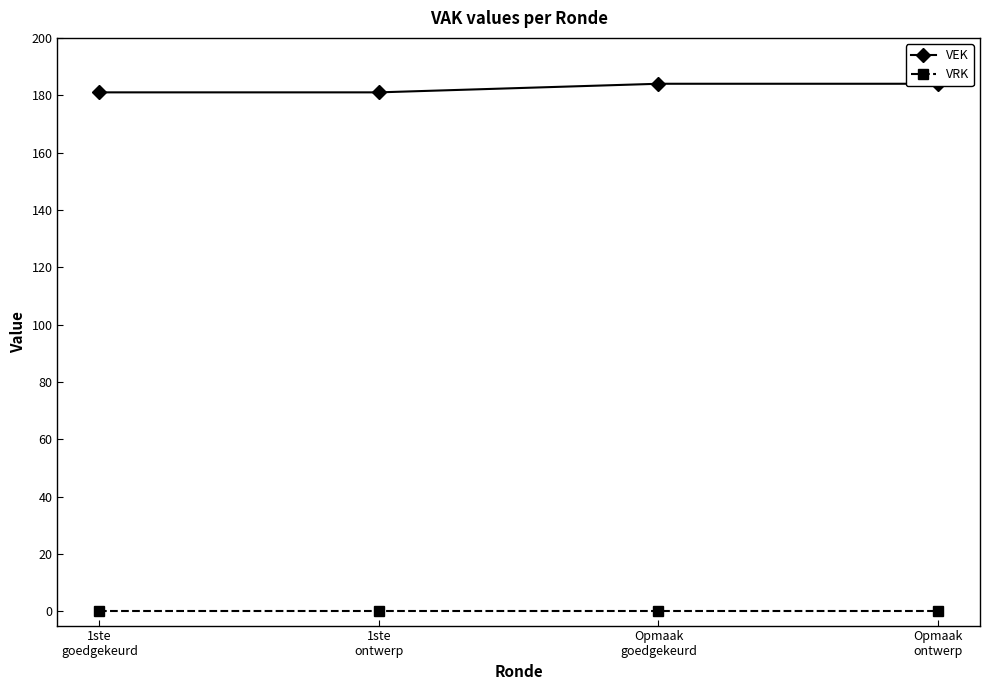

Rank the series at Opmaak
goedgekeurd from lowest to highest value.

VRK, VEK